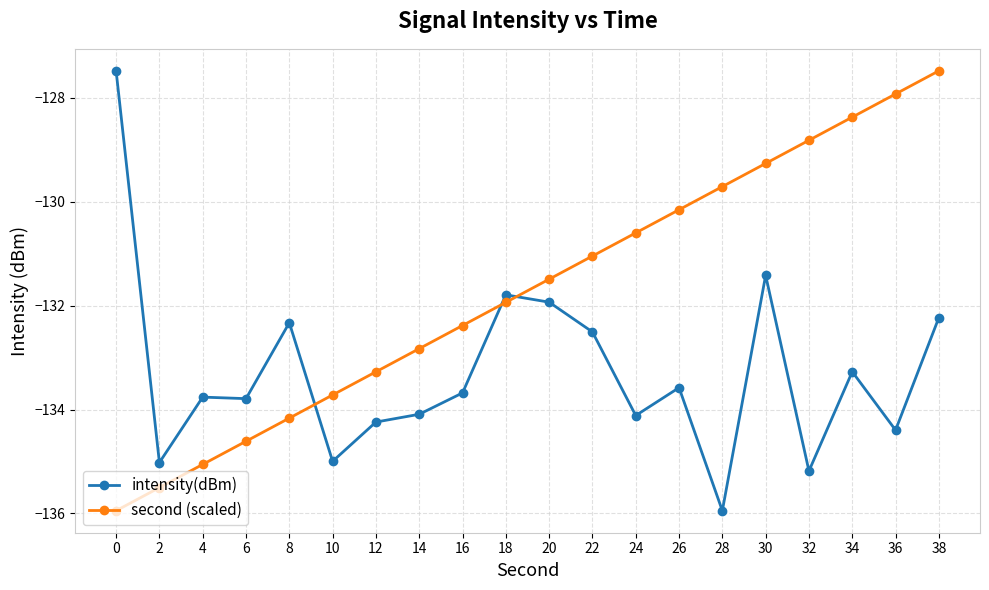

Which series ends up on top after the final intersection of second (scaled) and intensity(dBm)?

second (scaled)